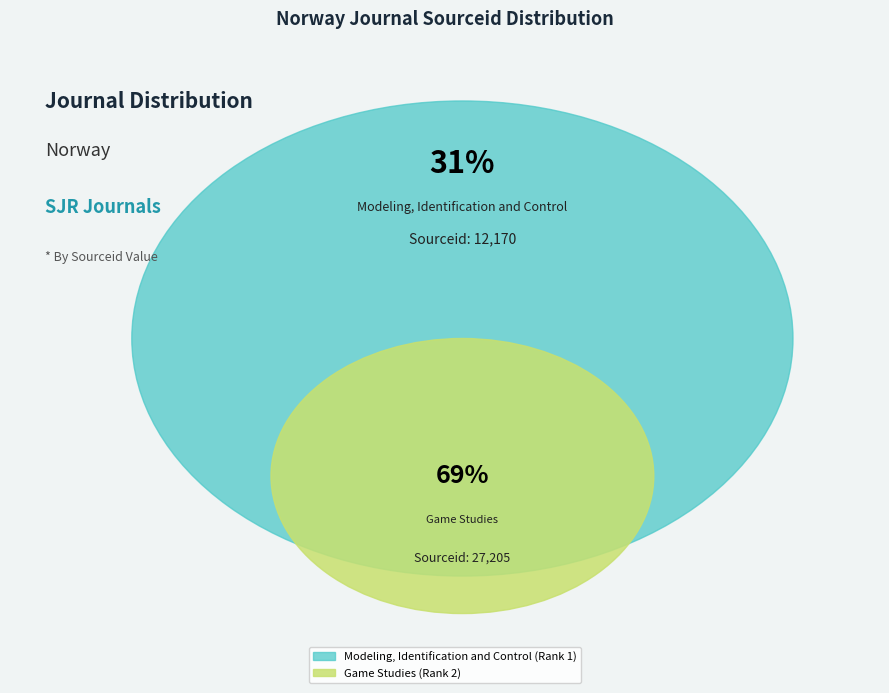

True or false: Modeling, Identification and Control (Rank 1) accounts for 23% of the total.

False